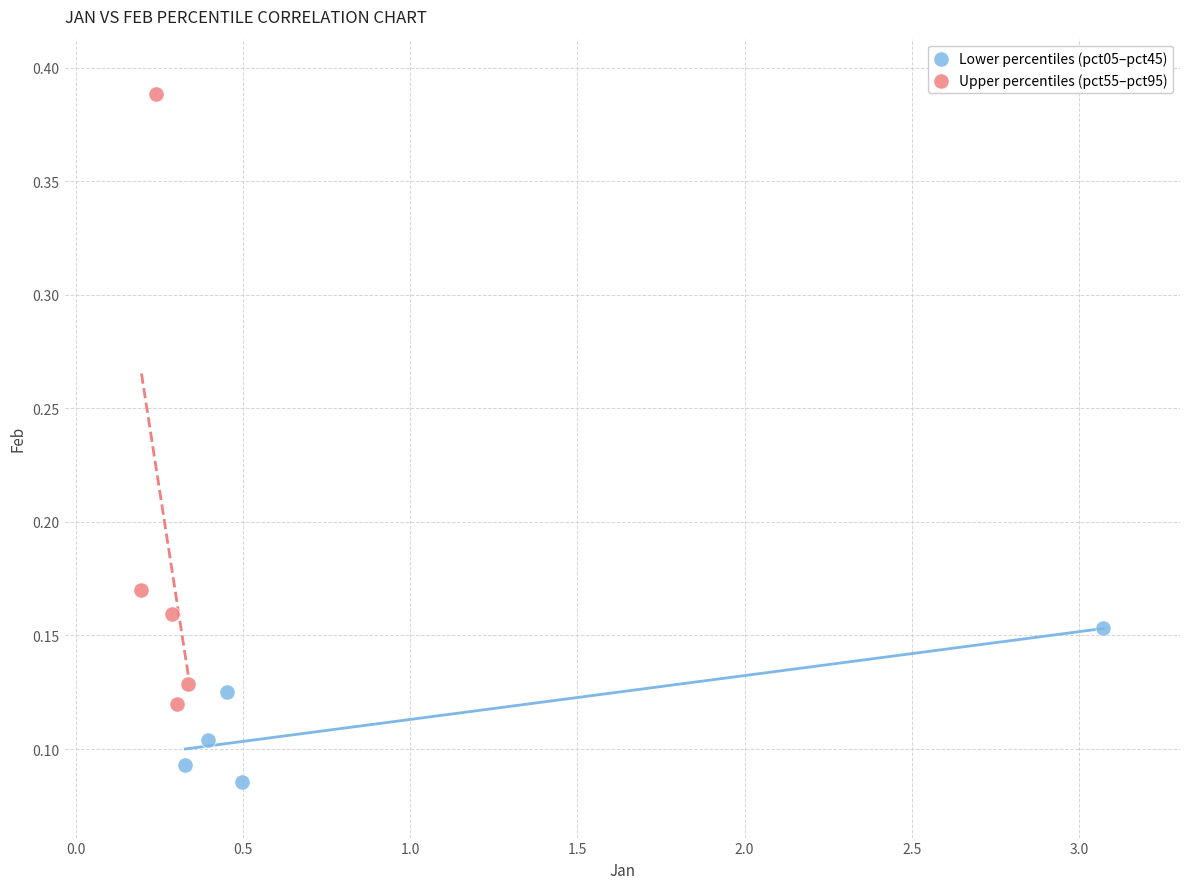

What are all the series names shown in the legend?

Lower percentiles (pct05–pct45), Upper percentiles (pct55–pct95)